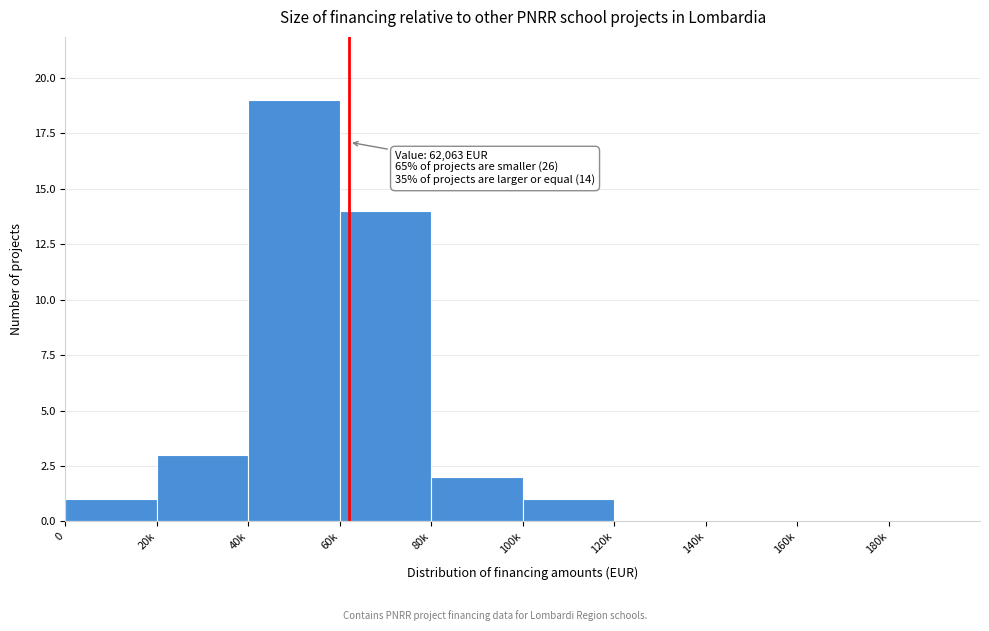

Reading left to right, extract all data points from this chart.

0=1	20k=3	40k=19	60k=14	80k=2	100k=1	120k=0	140k=0	160k=0	180k=0